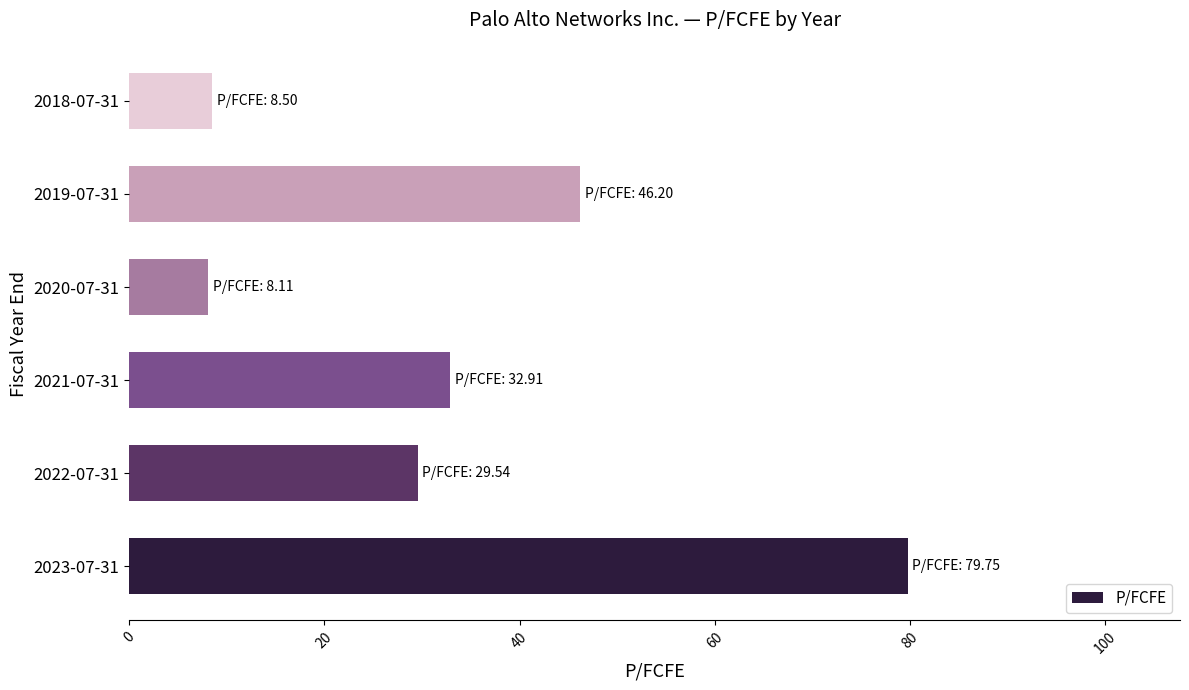

Between 2019-07-31 and 2021-07-31, which is larger?

2019-07-31